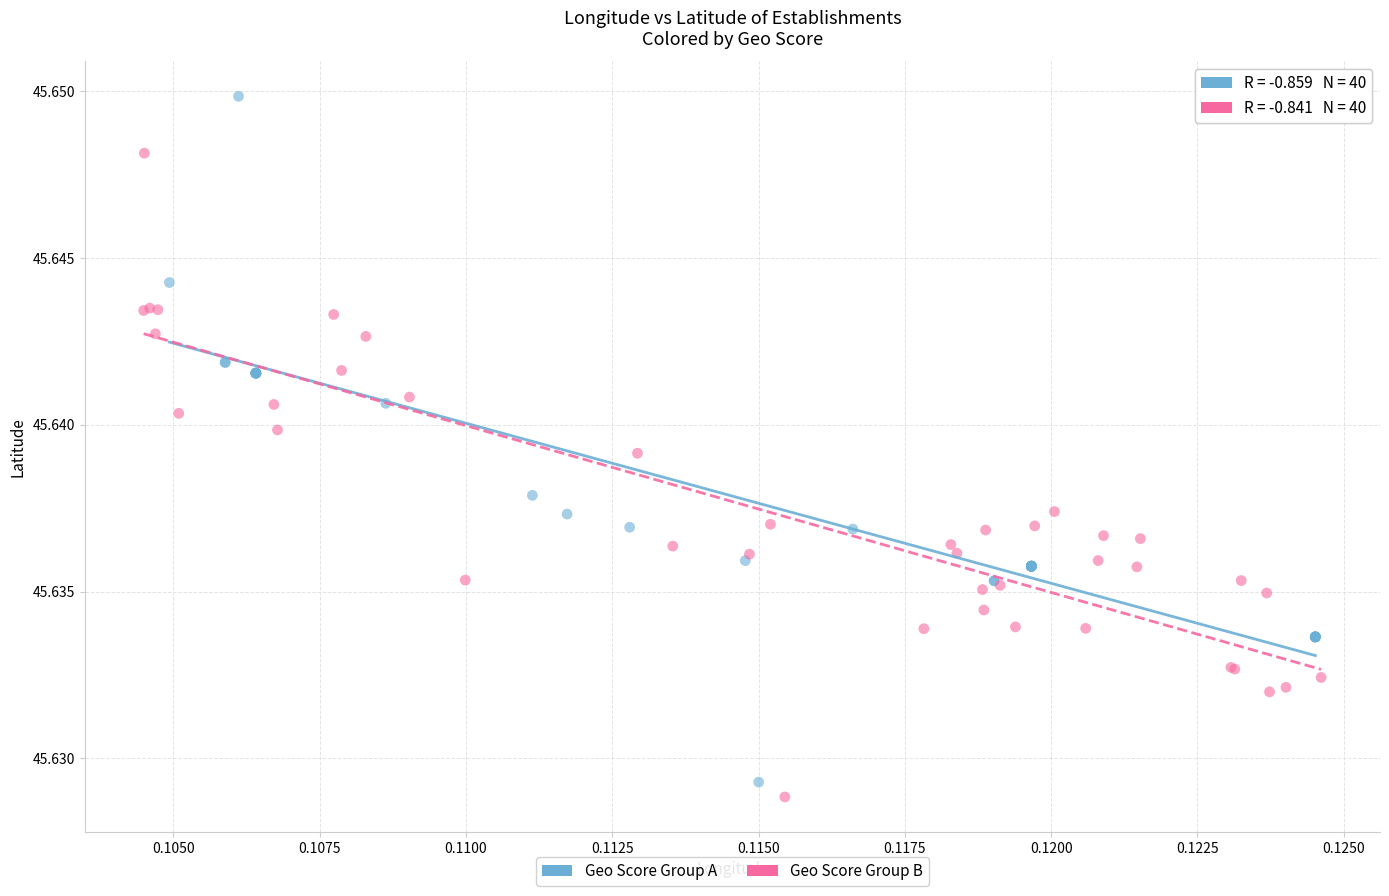

Which series contains the highest Y value?

Geo Score Group A